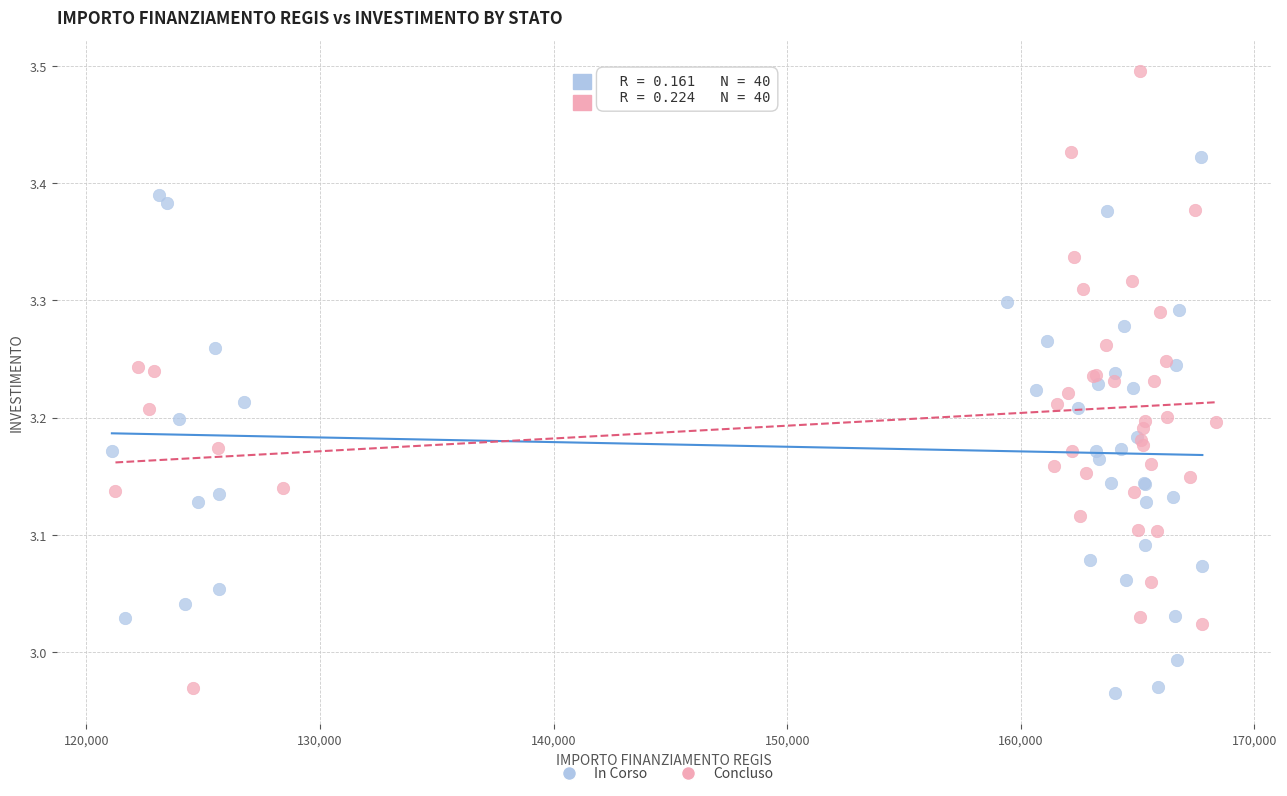

Which series contains the lowest Y value?

In Corso